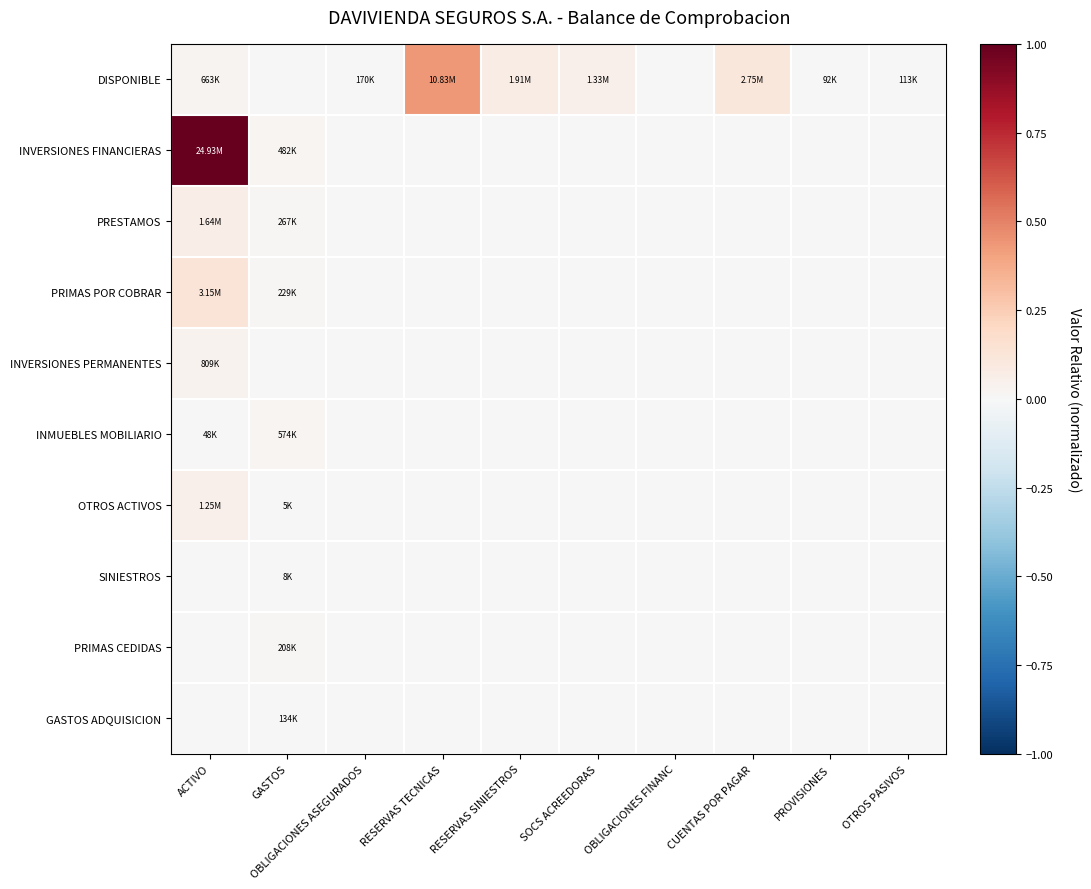

At which category is the sum across all series the highest?

ACTIVO